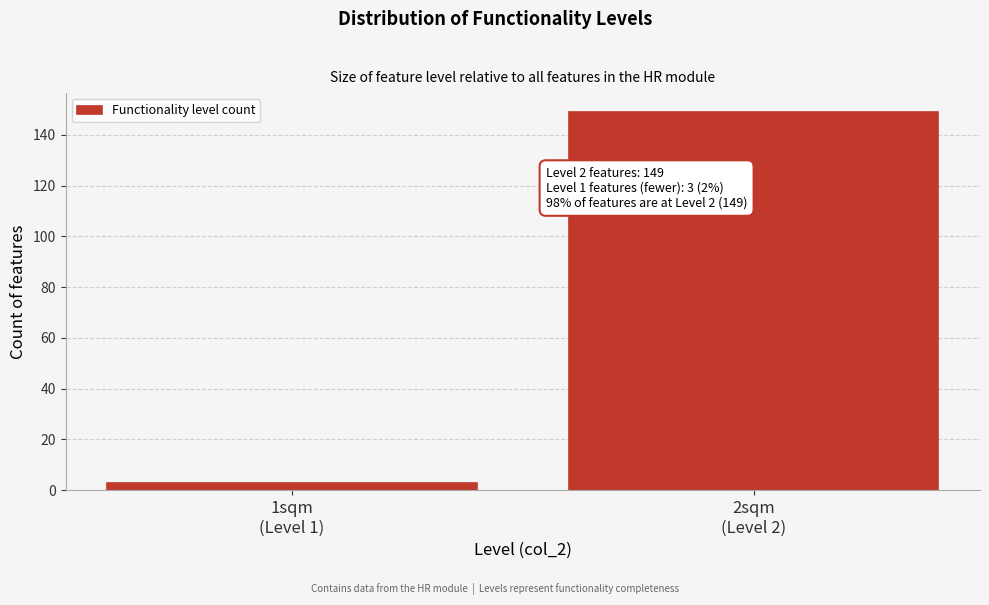

Reading left to right, list all the values displayed in this chart.

3	149